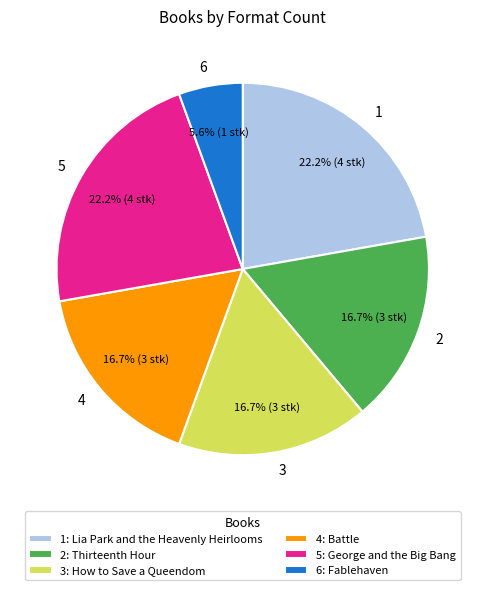

Is there a majority slice in this chart?

No